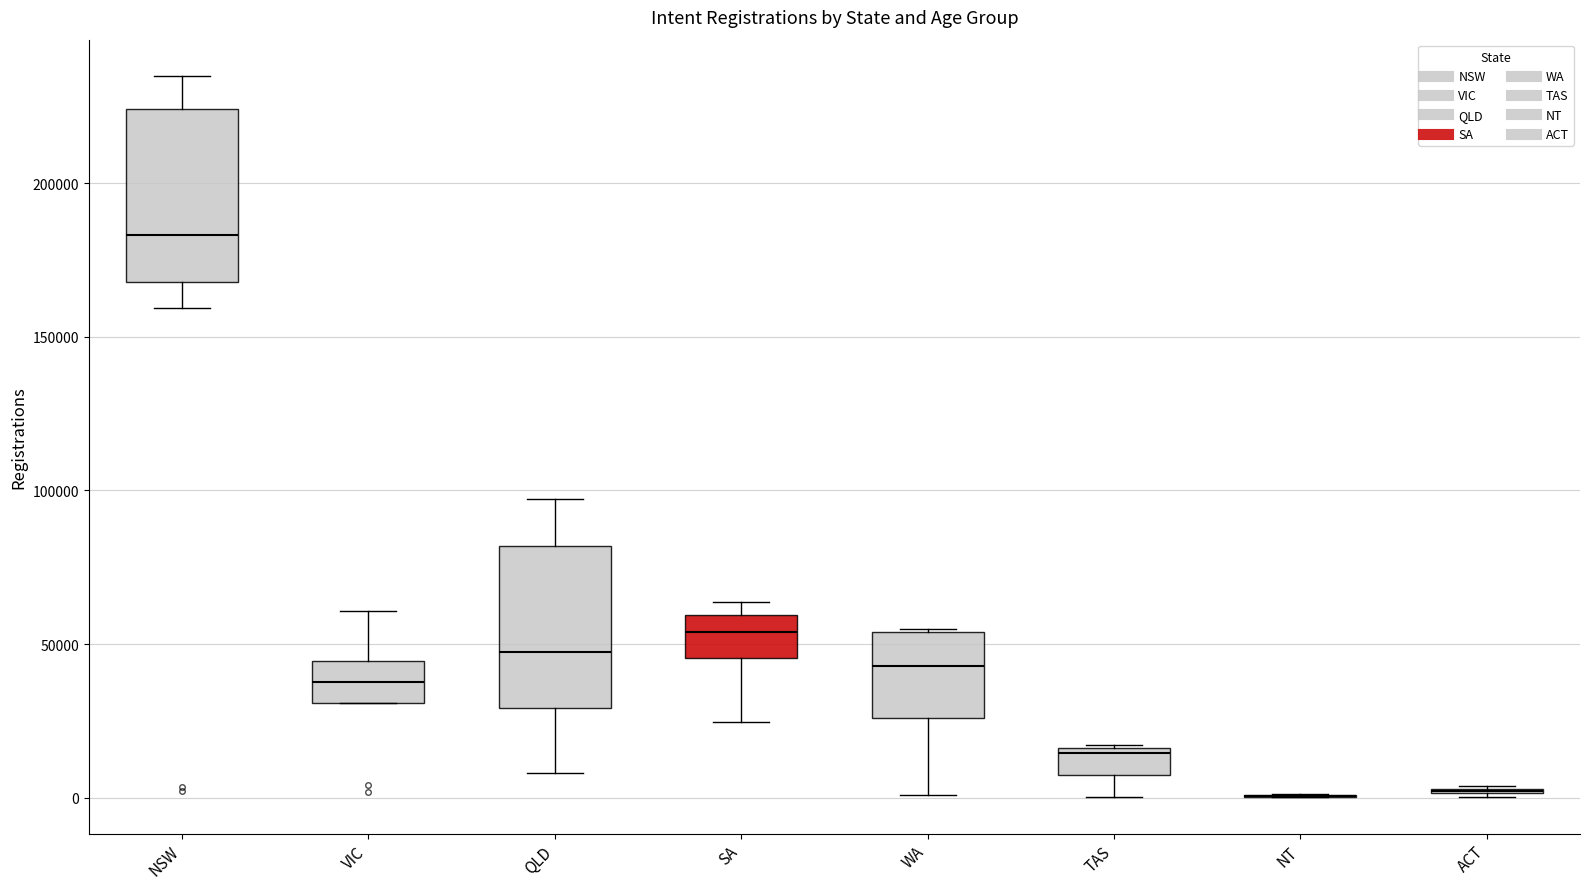

Where does the upper whisker of the box for NSW end on the y-axis? The values are not printed on the chart, so give them approximately, as read against the axis.

235000